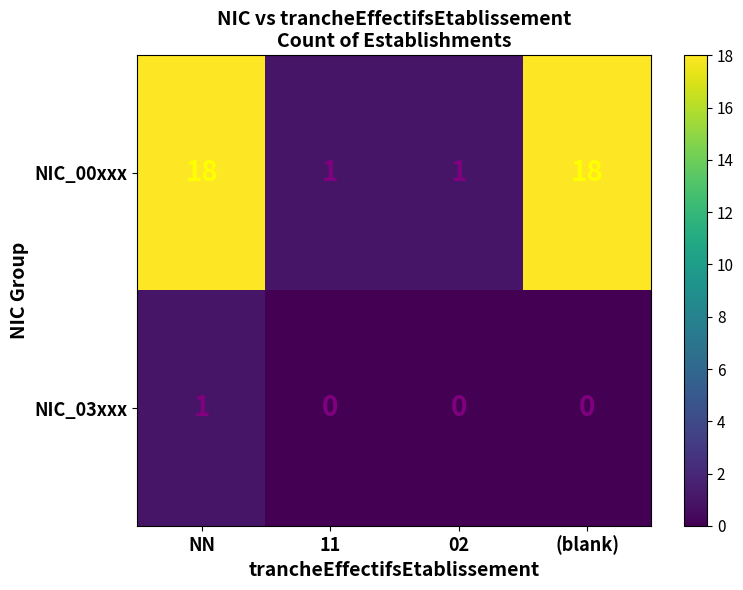

Reading left to right, list all the values displayed in this chart.

NIC_00xxx: NN=18	11=1	02=1	(blank)=18
NIC_03xxx: NN=1	11=0	02=0	(blank)=0